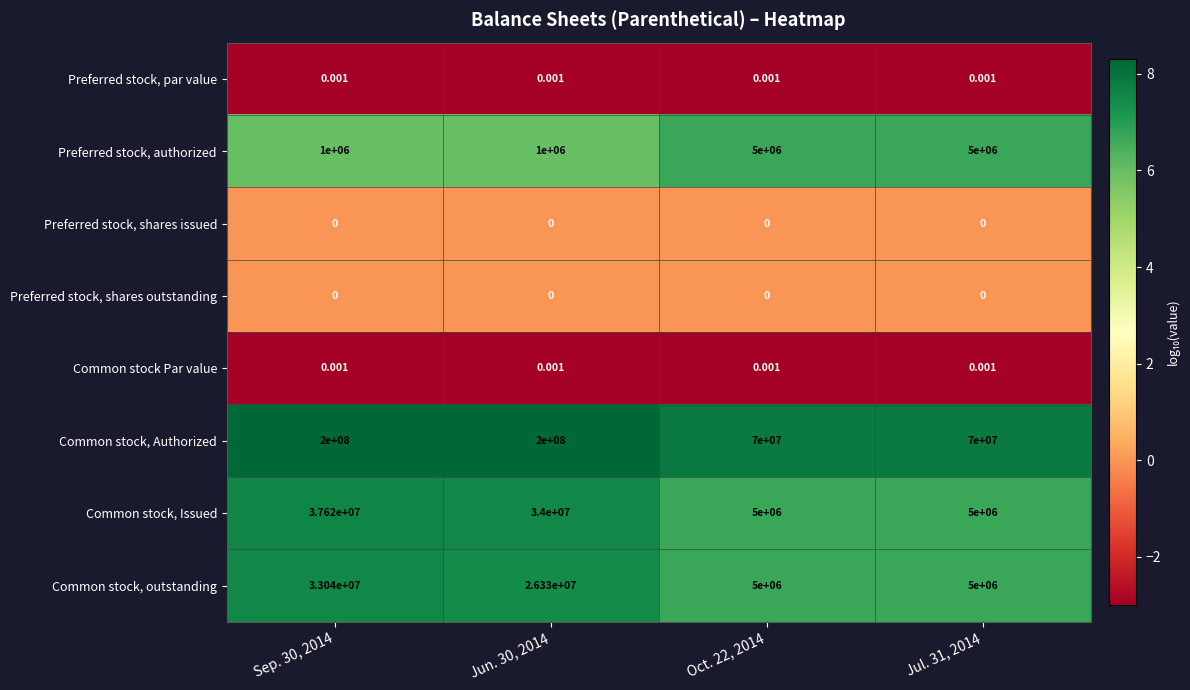

Is the value of Preferred stock, authorized at Jun. 30, 2014 greater than the value of Preferred stock, shares issued at Sep. 30, 2014?

Yes